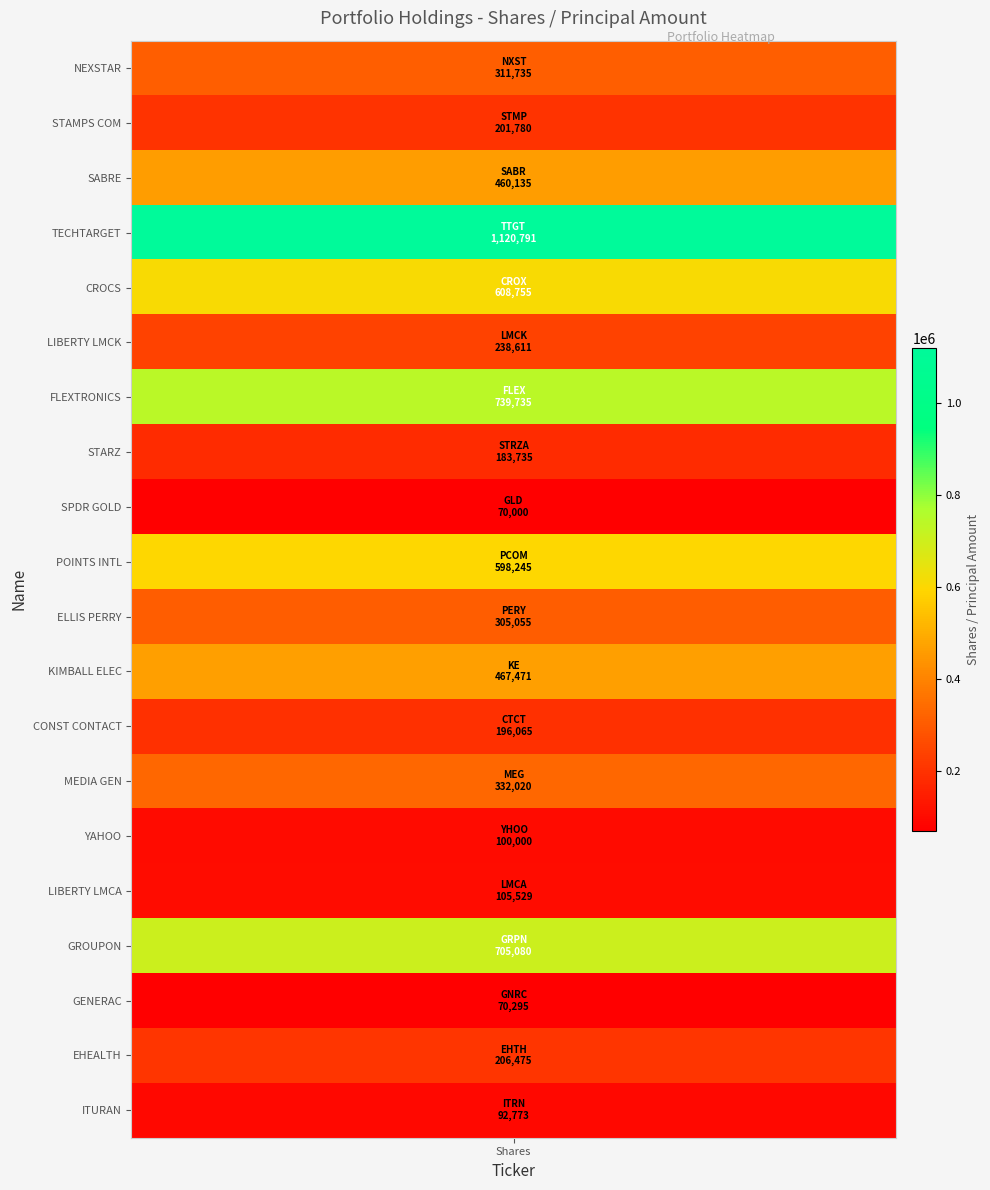

Approximately how many times larger is the value at ITRN compared to STRZA?

0.5